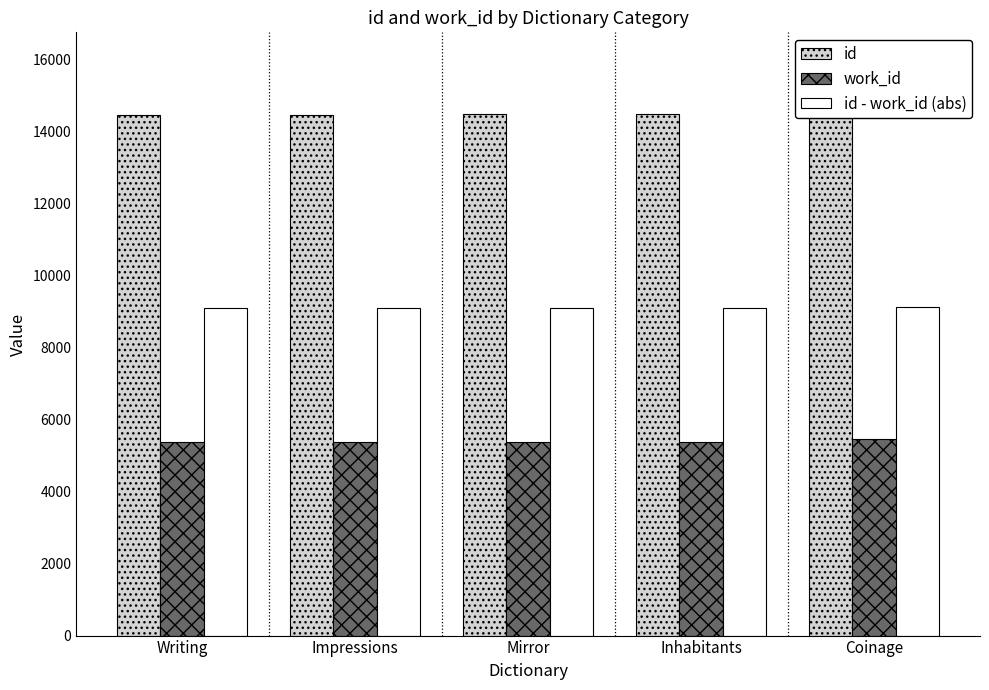

At which label does id first exceed 14468?

Inhabitants